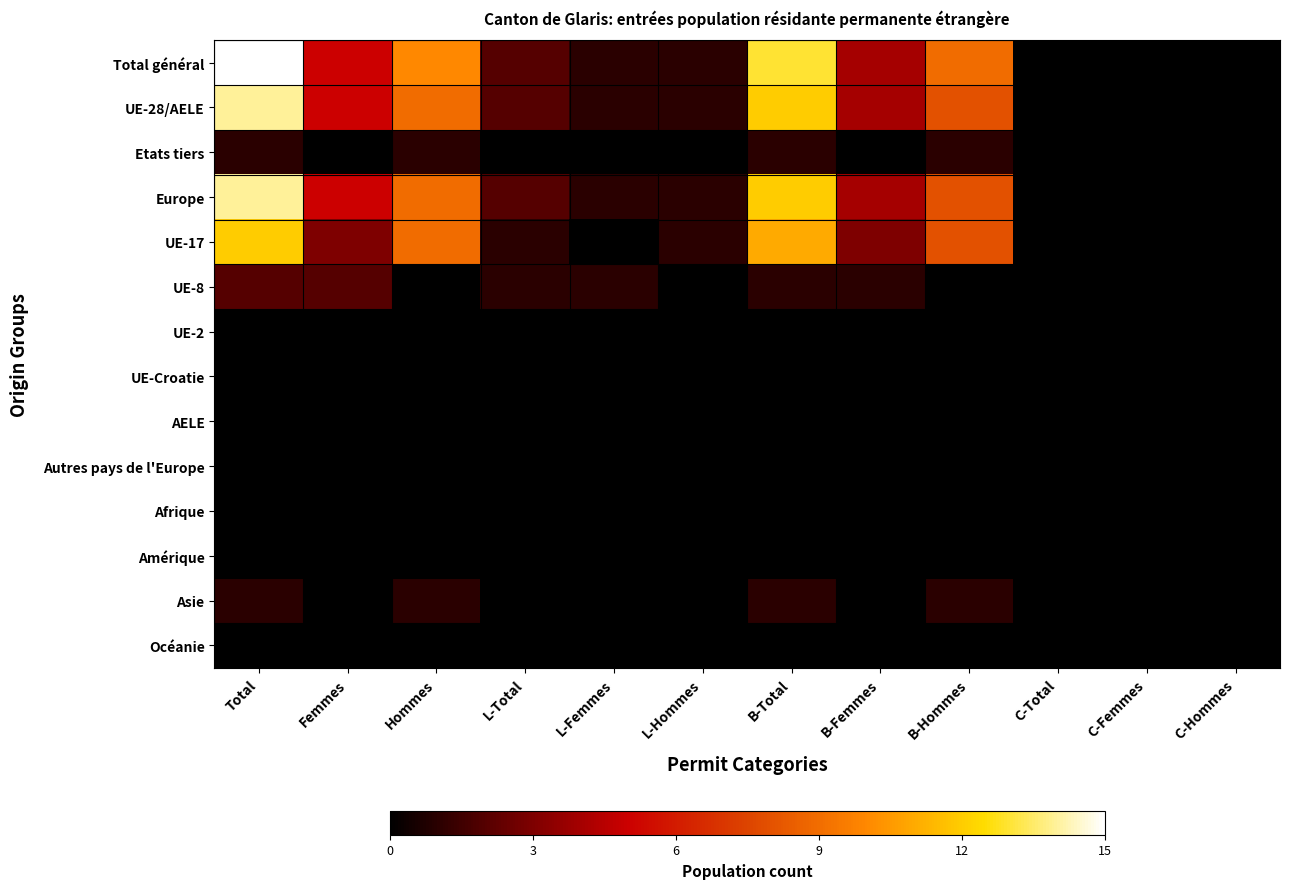

Reading left to right, list all the values displayed in this chart.

Total général: Total=15	Femmes=5	Hommes=10	L-Total=2	L-Femmes=1	L-Hommes=1	B-Total=13	B-Femmes=4	B-Hommes=9	C-Total=0	C-Femmes=0	C-Hommes=0
UE-28/AELE: Total=14	Femmes=5	Hommes=9	L-Total=2	L-Femmes=1	L-Hommes=1	B-Total=12	B-Femmes=4	B-Hommes=8	C-Total=0	C-Femmes=0	C-Hommes=0
Etats tiers: Total=1	Femmes=0	Hommes=1	L-Total=0	L-Femmes=0	L-Hommes=0	B-Total=1	B-Femmes=0	B-Hommes=1	C-Total=0	C-Femmes=0	C-Hommes=0
Europe: Total=14	Femmes=5	Hommes=9	L-Total=2	L-Femmes=1	L-Hommes=1	B-Total=12	B-Femmes=4	B-Hommes=8	C-Total=0	C-Femmes=0	C-Hommes=0
UE-17: Total=12	Femmes=3	Hommes=9	L-Total=1	L-Femmes=0	L-Hommes=1	B-Total=11	B-Femmes=3	B-Hommes=8	C-Total=0	C-Femmes=0	C-Hommes=0
UE-8: Total=2	Femmes=2	Hommes=0	L-Total=1	L-Femmes=1	L-Hommes=0	B-Total=1	B-Femmes=1	B-Hommes=0	C-Total=0	C-Femmes=0	C-Hommes=0
UE-2: Total=0	Femmes=0	Hommes=0	L-Total=0	L-Femmes=0	L-Hommes=0	B-Total=0	B-Femmes=0	B-Hommes=0	C-Total=0	C-Femmes=0	C-Hommes=0
UE-Croatie: Total=0	Femmes=0	Hommes=0	L-Total=0	L-Femmes=0	L-Hommes=0	B-Total=0	B-Femmes=0	B-Hommes=0	C-Total=0	C-Femmes=0	C-Hommes=0
AELE: Total=0	Femmes=0	Hommes=0	L-Total=0	L-Femmes=0	L-Hommes=0	B-Total=0	B-Femmes=0	B-Hommes=0	C-Total=0	C-Femmes=0	C-Hommes=0
Autres pays de l'Europe: Total=0	Femmes=0	Hommes=0	L-Total=0	L-Femmes=0	L-Hommes=0	B-Total=0	B-Femmes=0	B-Hommes=0	C-Total=0	C-Femmes=0	C-Hommes=0
Afrique: Total=0	Femmes=0	Hommes=0	L-Total=0	L-Femmes=0	L-Hommes=0	B-Total=0	B-Femmes=0	B-Hommes=0	C-Total=0	C-Femmes=0	C-Hommes=0
Amérique: Total=0	Femmes=0	Hommes=0	L-Total=0	L-Femmes=0	L-Hommes=0	B-Total=0	B-Femmes=0	B-Hommes=0	C-Total=0	C-Femmes=0	C-Hommes=0
Asie: Total=1	Femmes=0	Hommes=1	L-Total=0	L-Femmes=0	L-Hommes=0	B-Total=1	B-Femmes=0	B-Hommes=1	C-Total=0	C-Femmes=0	C-Hommes=0
Océanie: Total=0	Femmes=0	Hommes=0	L-Total=0	L-Femmes=0	L-Hommes=0	B-Total=0	B-Femmes=0	B-Hommes=0	C-Total=0	C-Femmes=0	C-Hommes=0